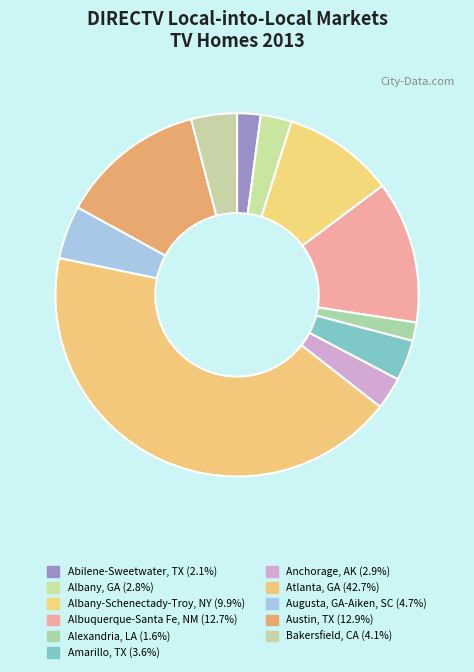

How many segments does this pie chart have?

11